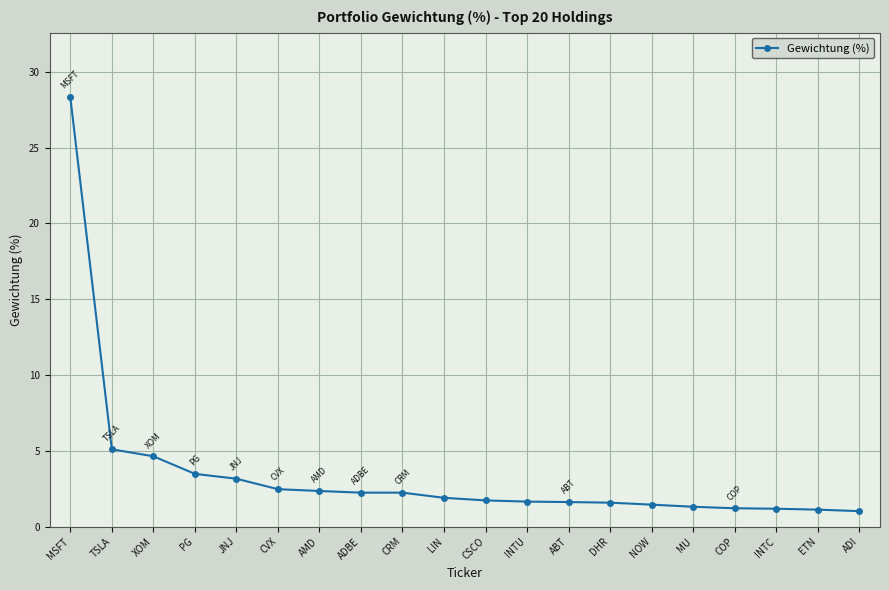

What is the difference between the second highest and second lowest values?

4.0